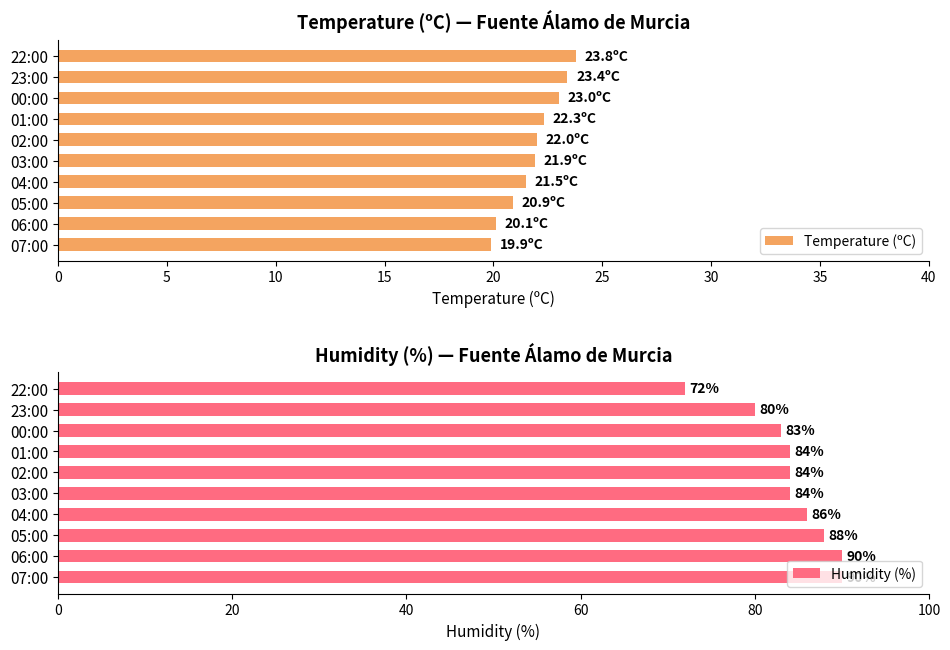

What is the difference between the second highest and minimum values in the Humidity (%) series?

18